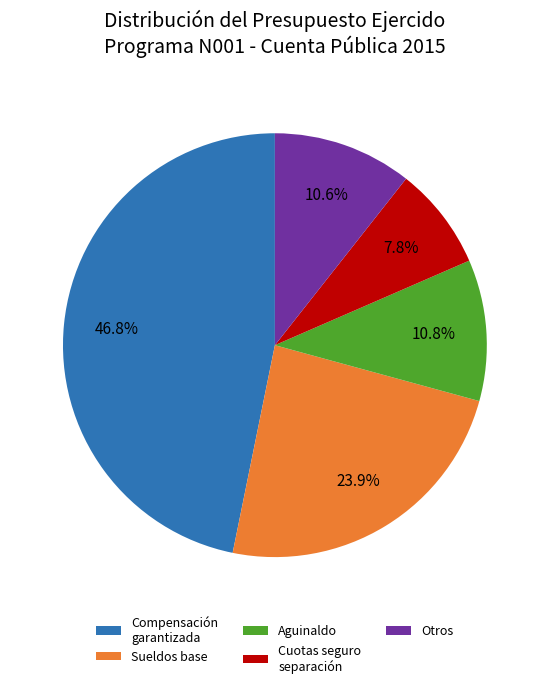

To the nearest percent, what is the difference between the Cuotas seguro separación and Sueldos base slice percentages?

16%